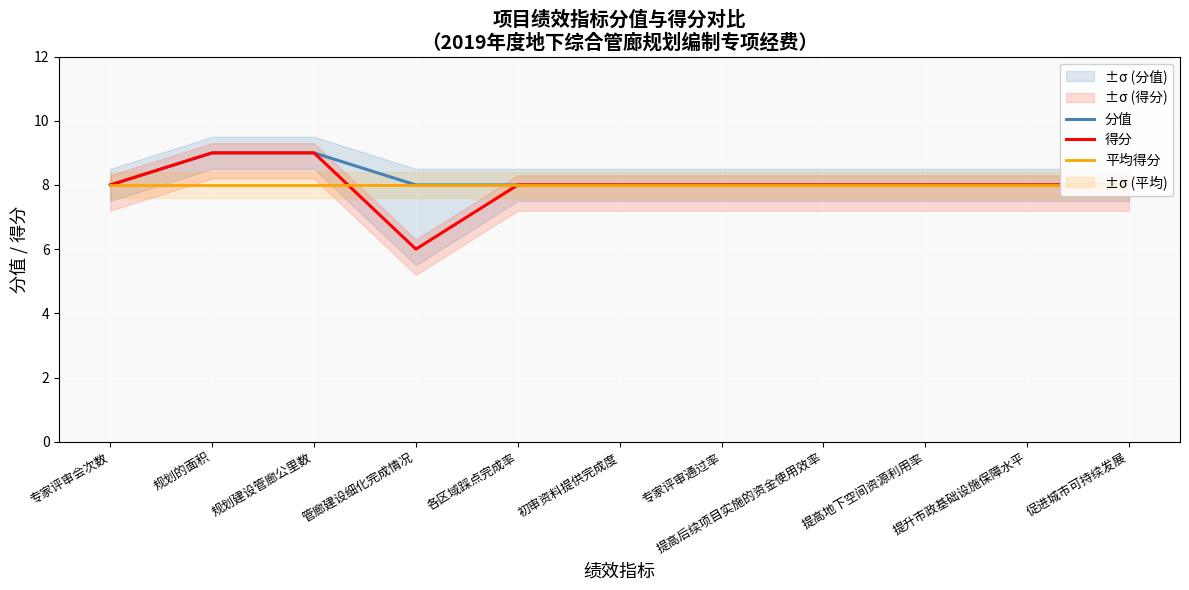

How many lines are shown in the chart?

3